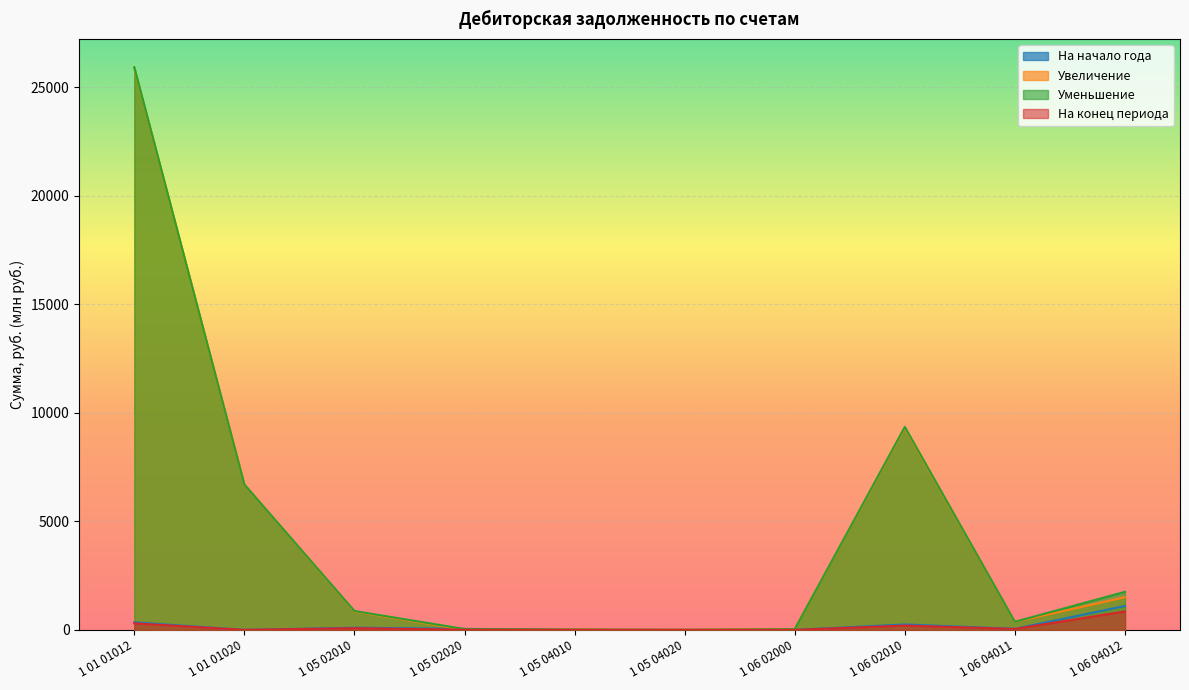

How many values in the Уменьшение series are below 870?

5